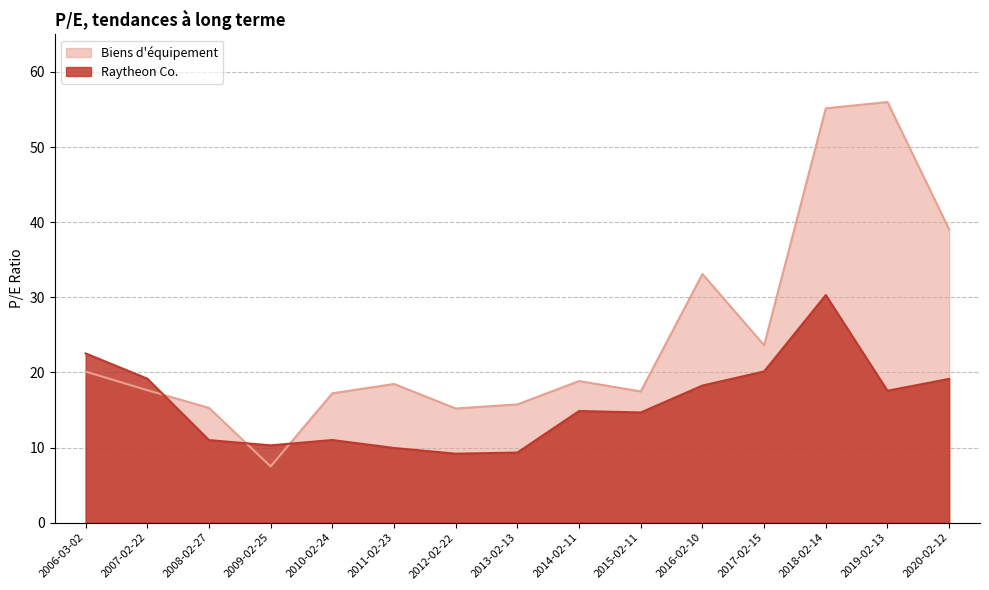

In Biens d'équipement, how many points are higher than both neighbors (excluding endpoints)?

4